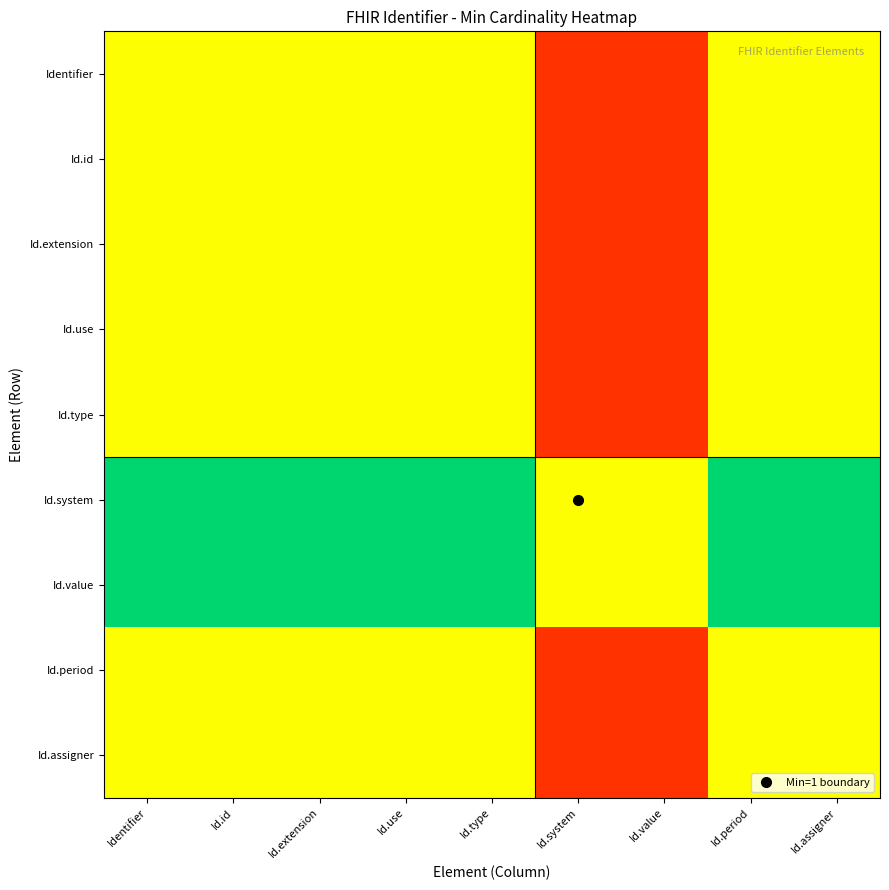

Count the number of data series in this chart.

9